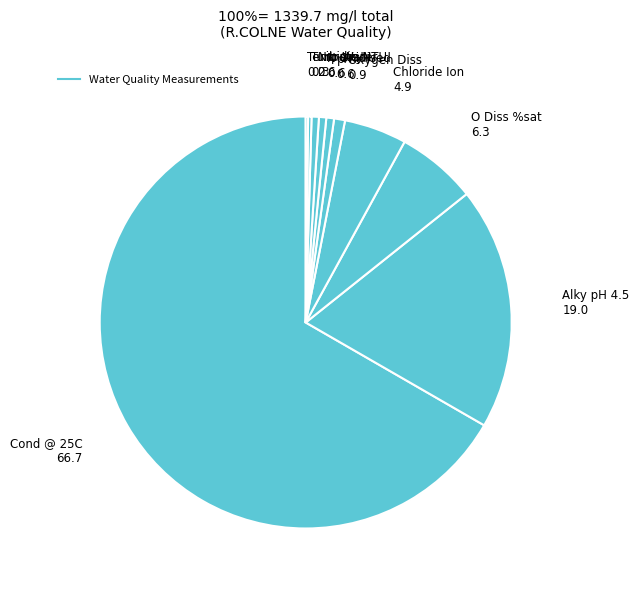

What is the smallest slice in the pie chart?

NH3 un-ion